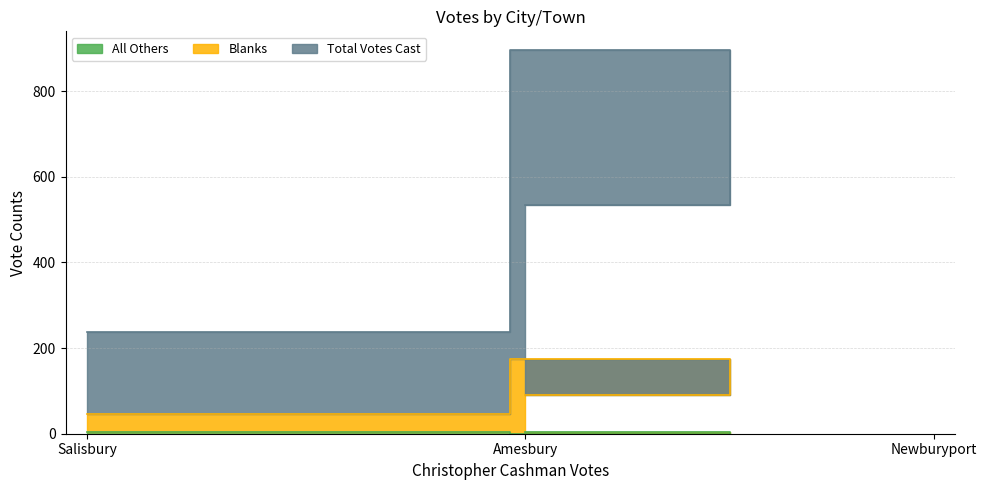

Does the chart display data point markers on the line(s)?

No